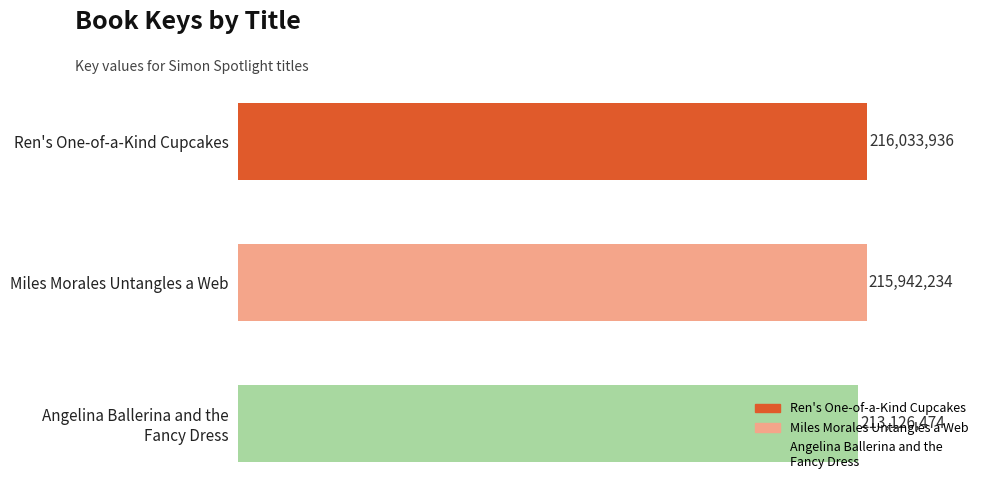

Does the chart contain any negative values?

No